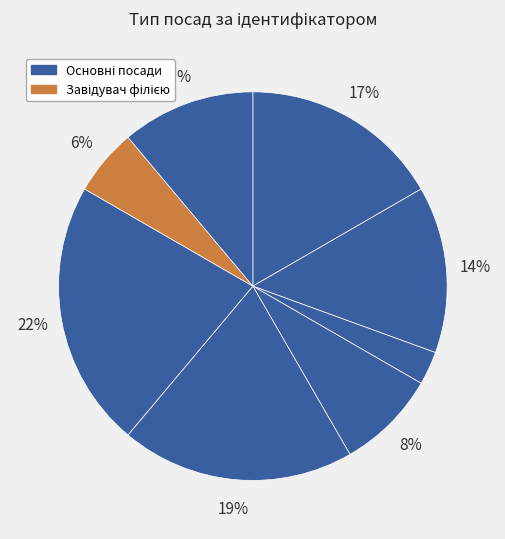

To the nearest percent, what is the difference between the largest and smallest slice percentages?

19%